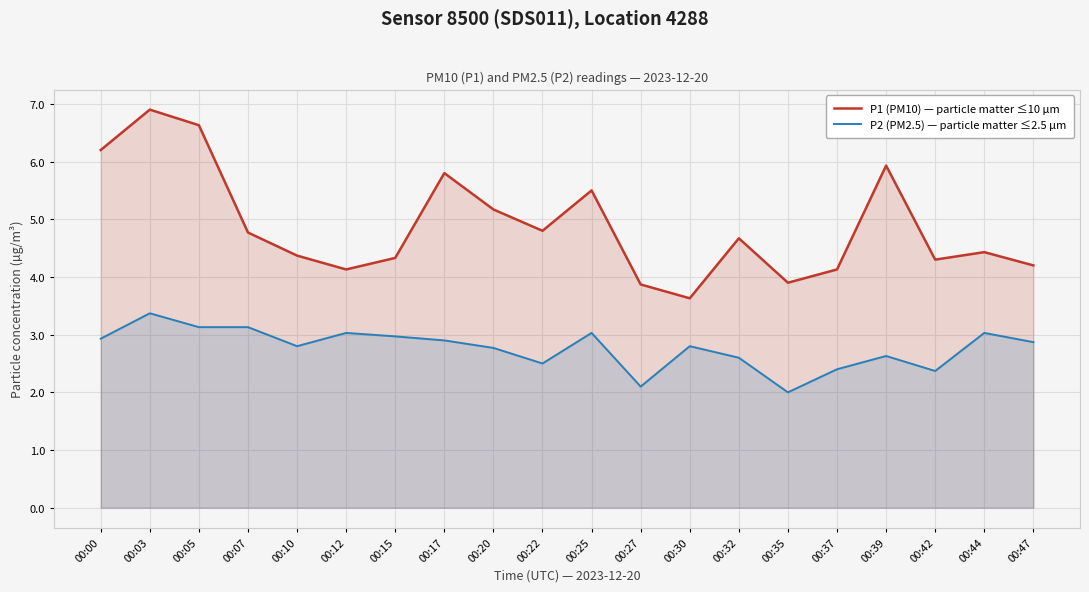

Which series has the largest total across all categories?

P1 (PM10) — particle matter ≤10 µm